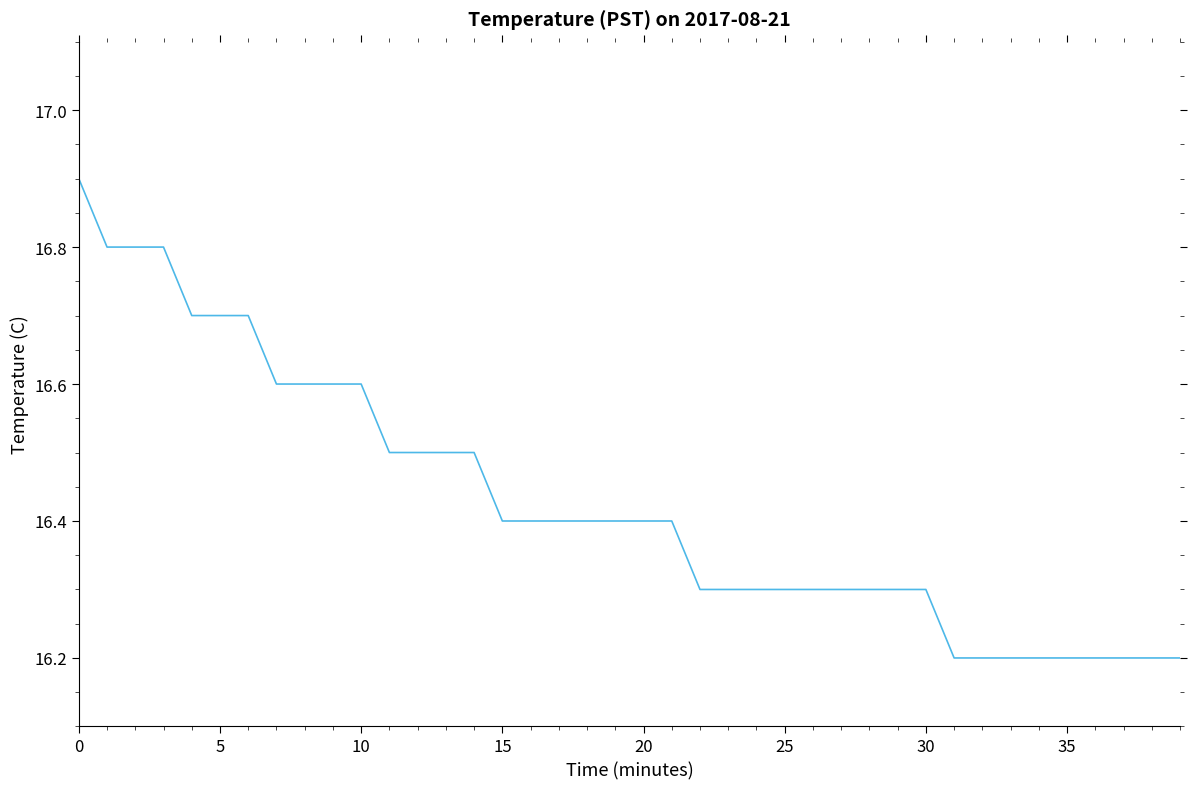

What is the minimum value shown in the chart?

16.2